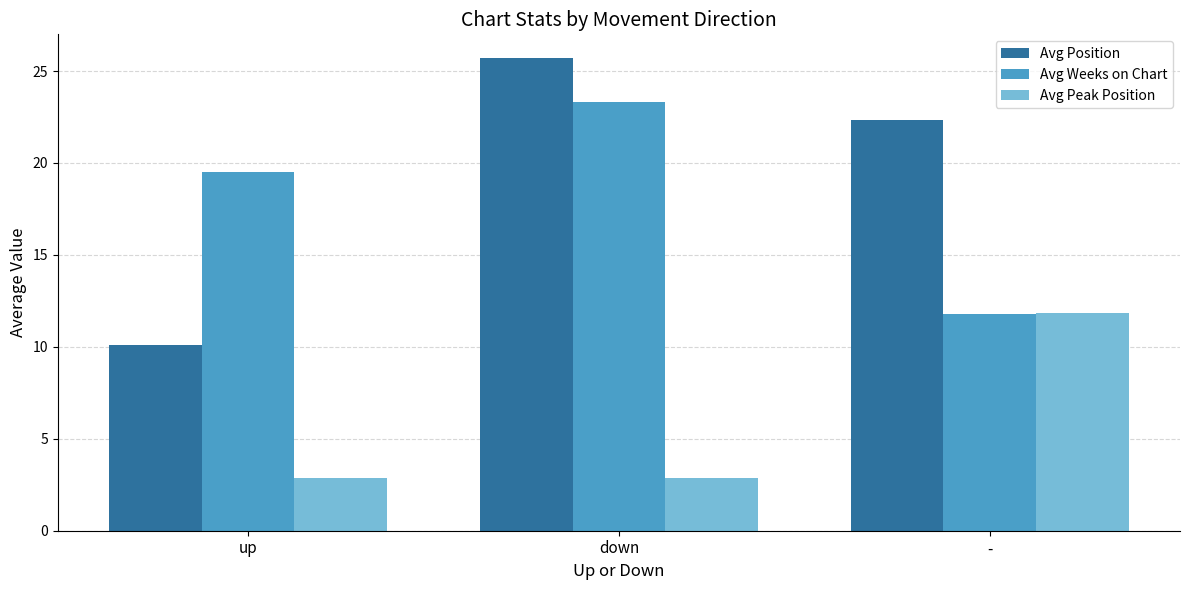

What is the label of the 1st bar from the left?

up